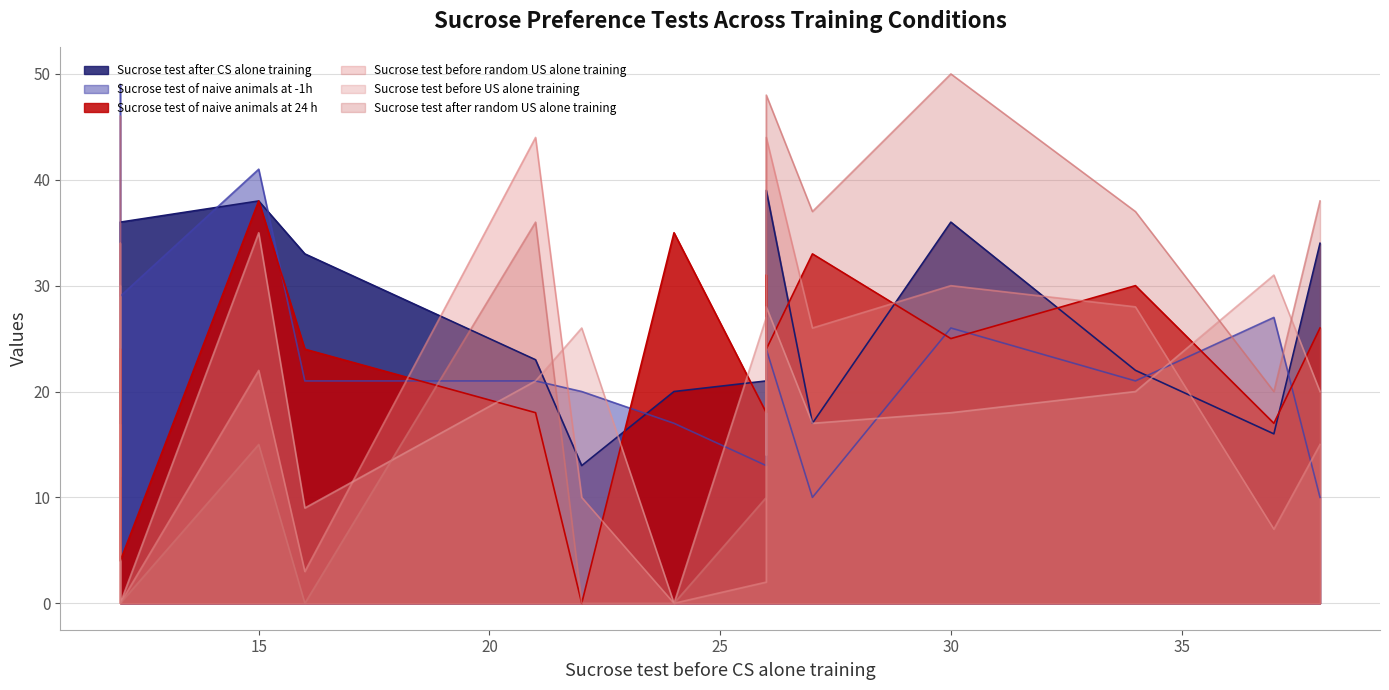

How many distinct data groups are displayed?

6